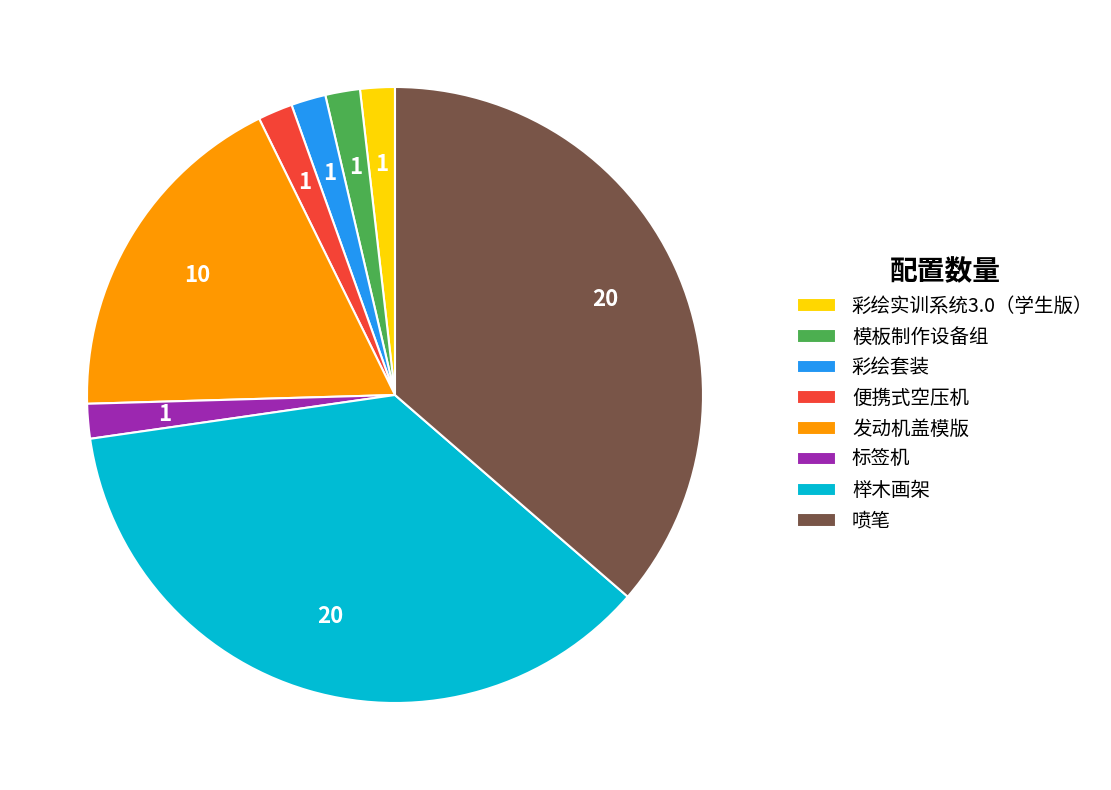

Is there a majority slice in this chart?

No